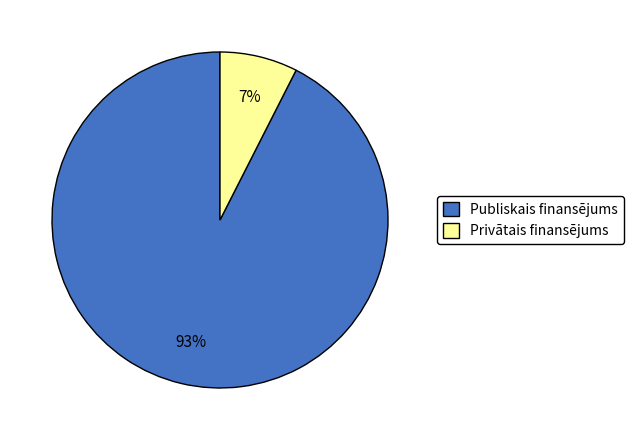

To the nearest percent, what percentage of the pie is Publiskais finansējums?

93%